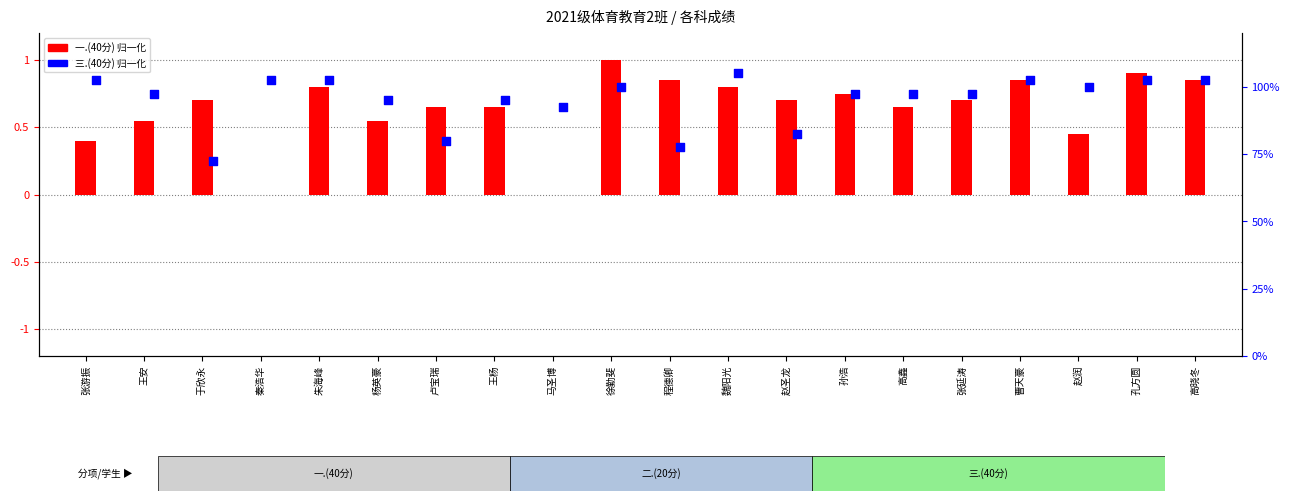

Which series has the largest total across all categories?

三.(40分)